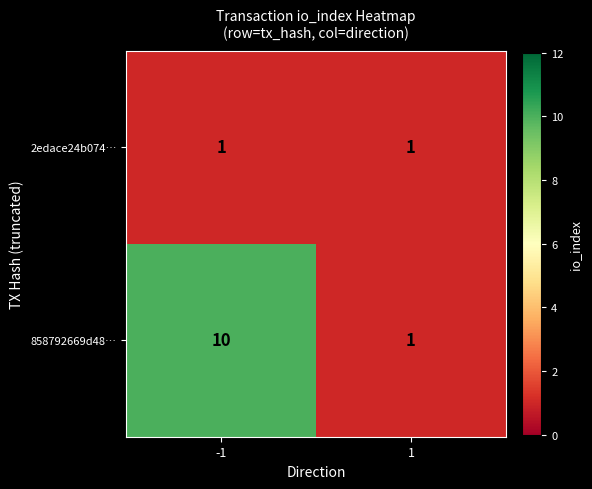

What is the sum of the 858792669d48… values at 1 and -1?

11